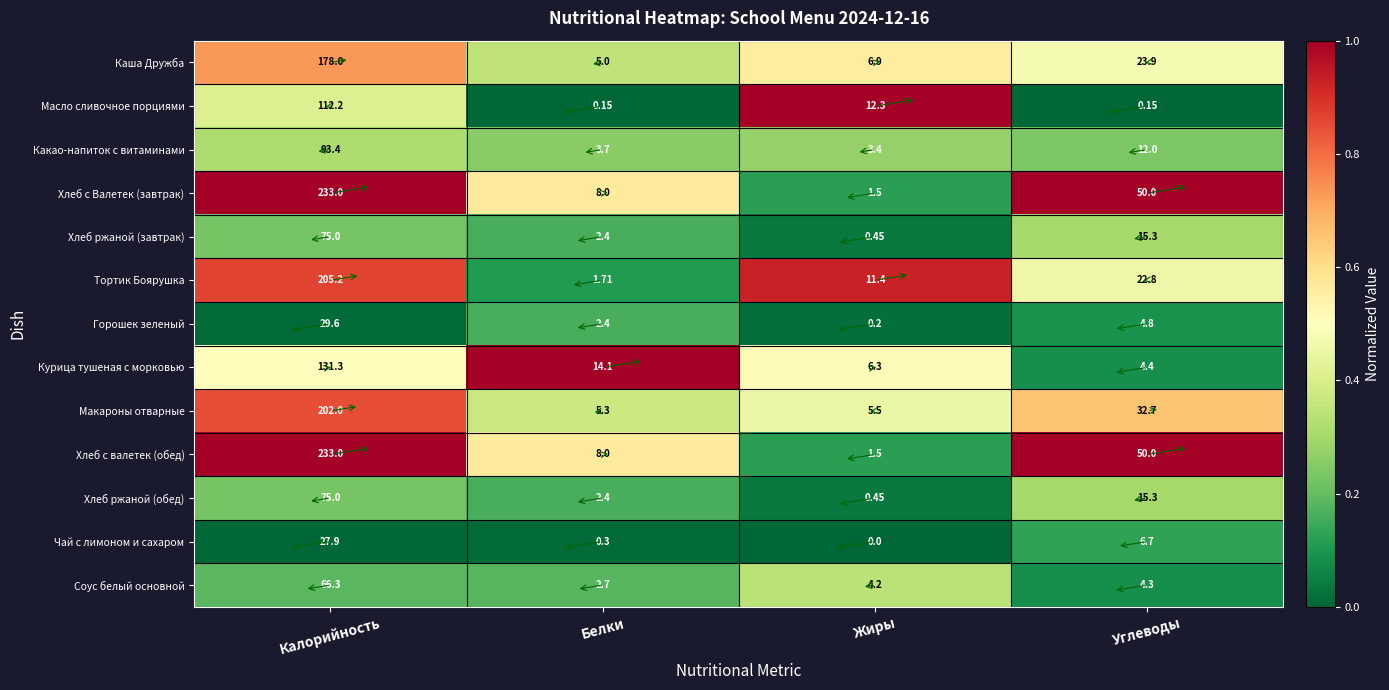

List the labels in order of Чай с лимоном и сахаром value, largest first.

Калорийность, Углеводы, Белки, Жиры